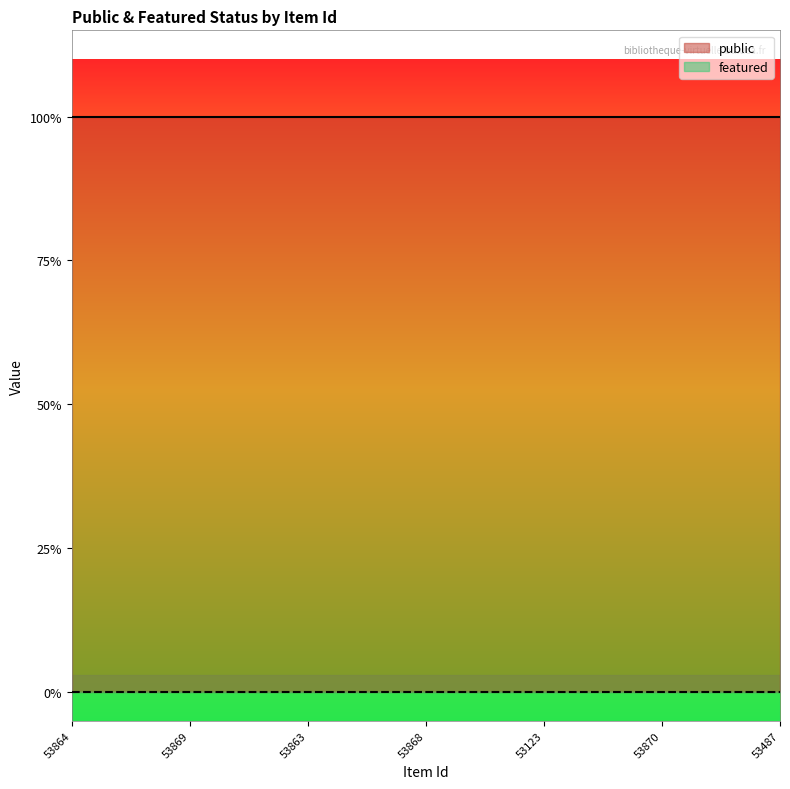

Reading left to right, what are all the values shown in this chart?

public: 53864=1	53866=1	53371=1	53869=1	52936=1	53488=1	53863=1	53867=1	53372=1	53868=1	53226=1	53865=1	53123=1	53932=1	53373=1	53870=1	53225=1	53728=1	53487=1
featured: 53864=0	53866=0	53371=0	53869=0	52936=0	53488=0	53863=0	53867=0	53372=0	53868=0	53226=0	53865=0	53123=0	53932=0	53373=0	53870=0	53225=0	53728=0	53487=0